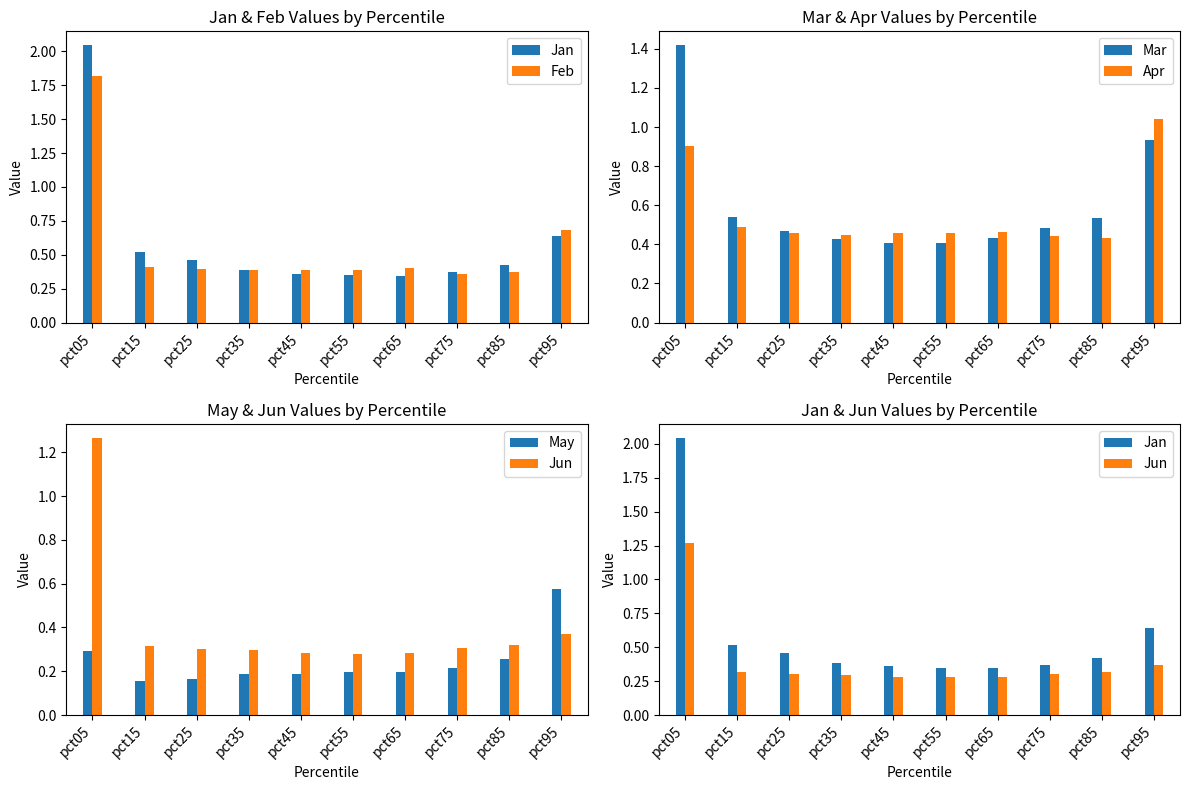

What is the difference between the Feb values at pct05 and pct85?

1.5